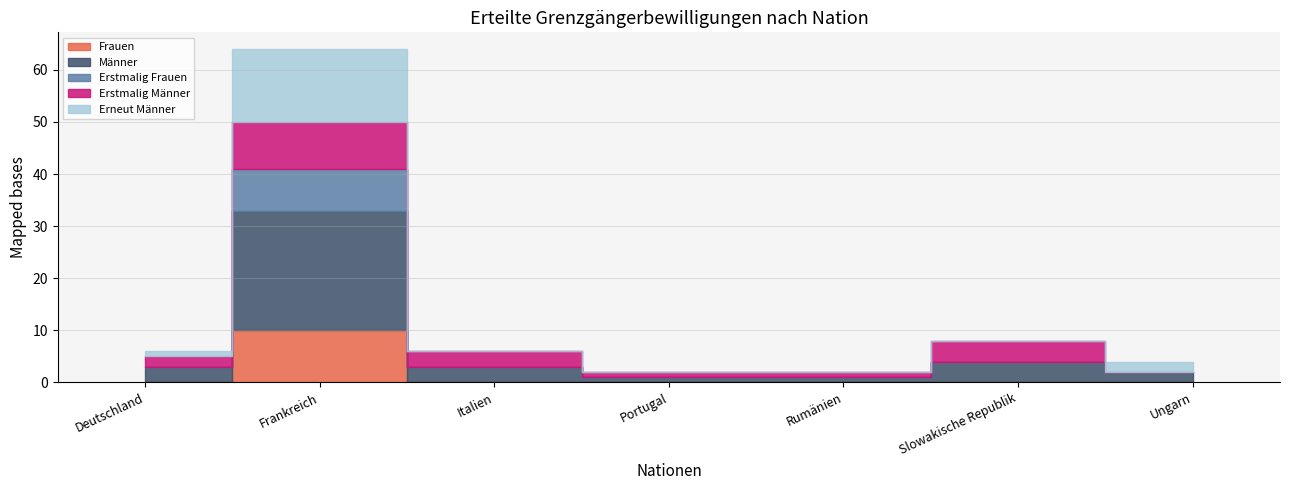

True or false: Frauen has a value of 4 at Portugal.

False